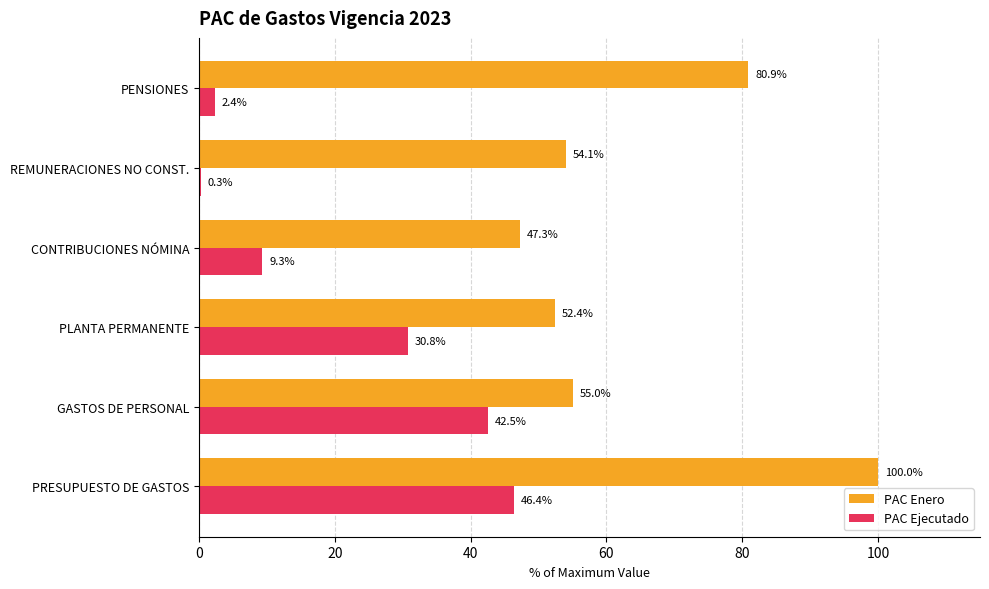

Where is PAC Enero nearest to the value 73?

PENSIONES